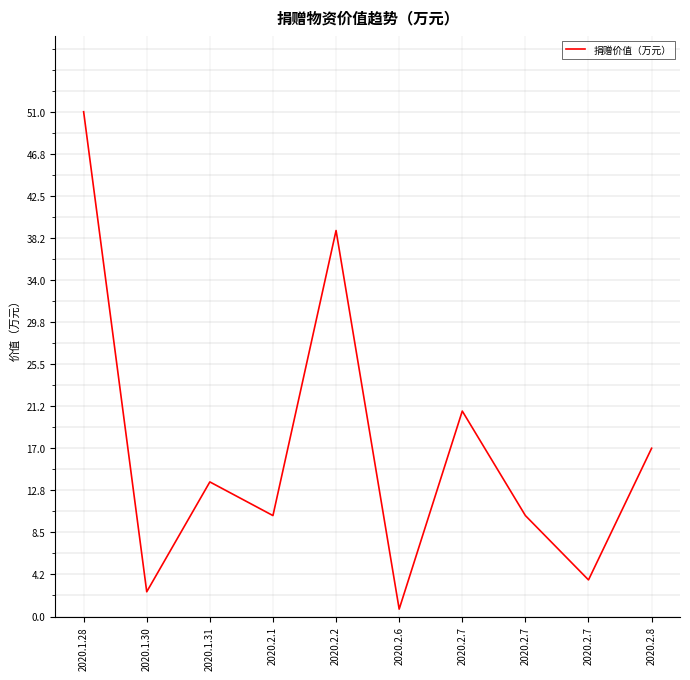

How many lines are shown in the chart?

1